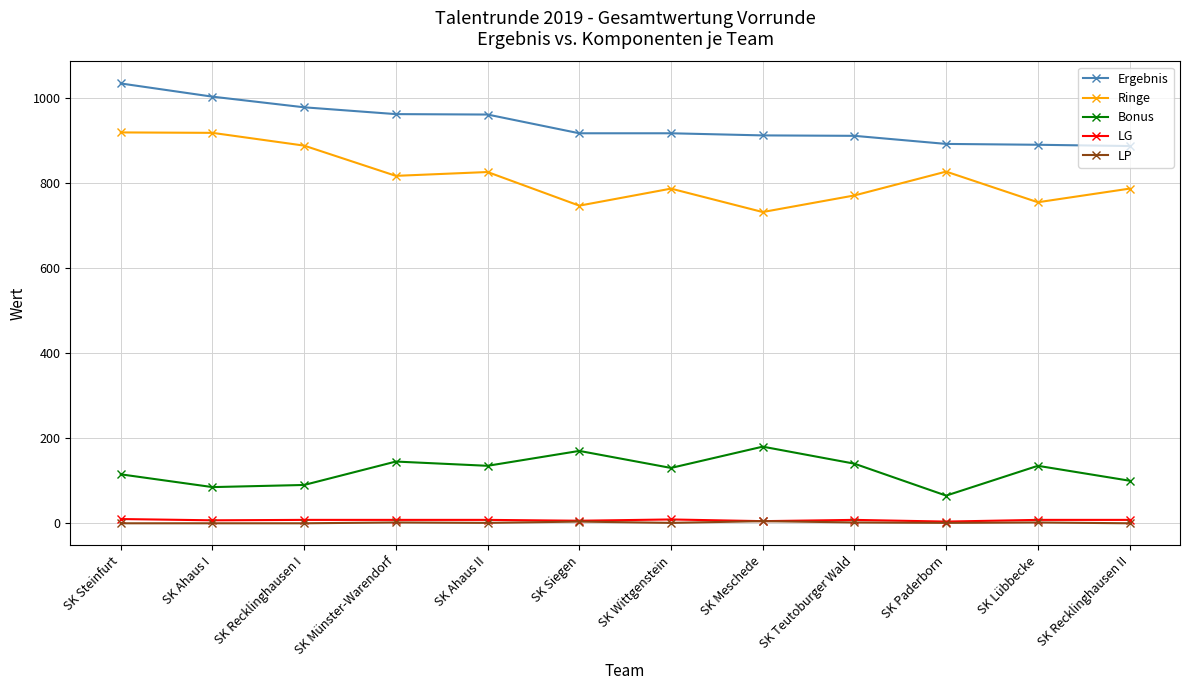

What is the value of the LG point at the 8th from the left?

5